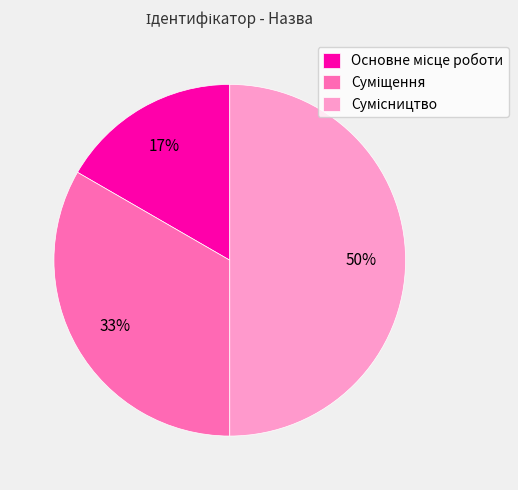

To the nearest percent, what is the average slice percentage?

33%